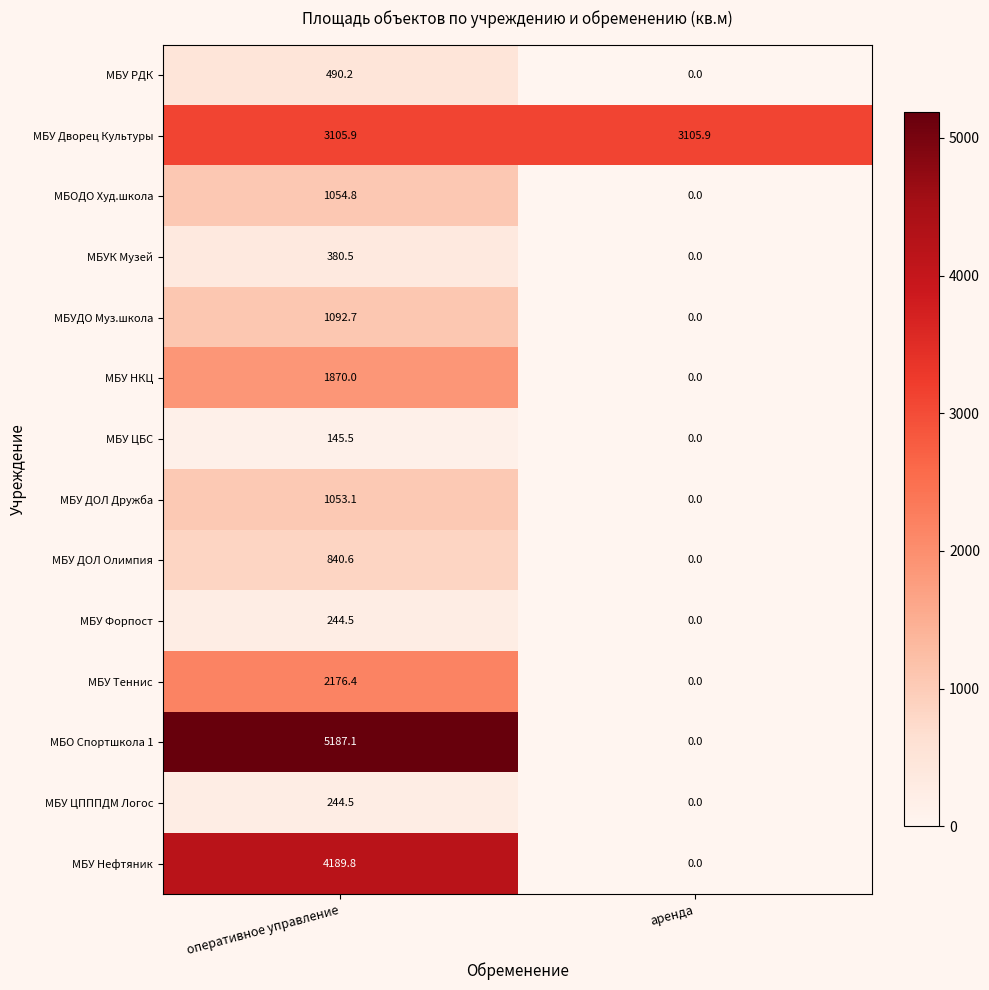

What is the sum of all МБУ Нефтяник values?

4189.8